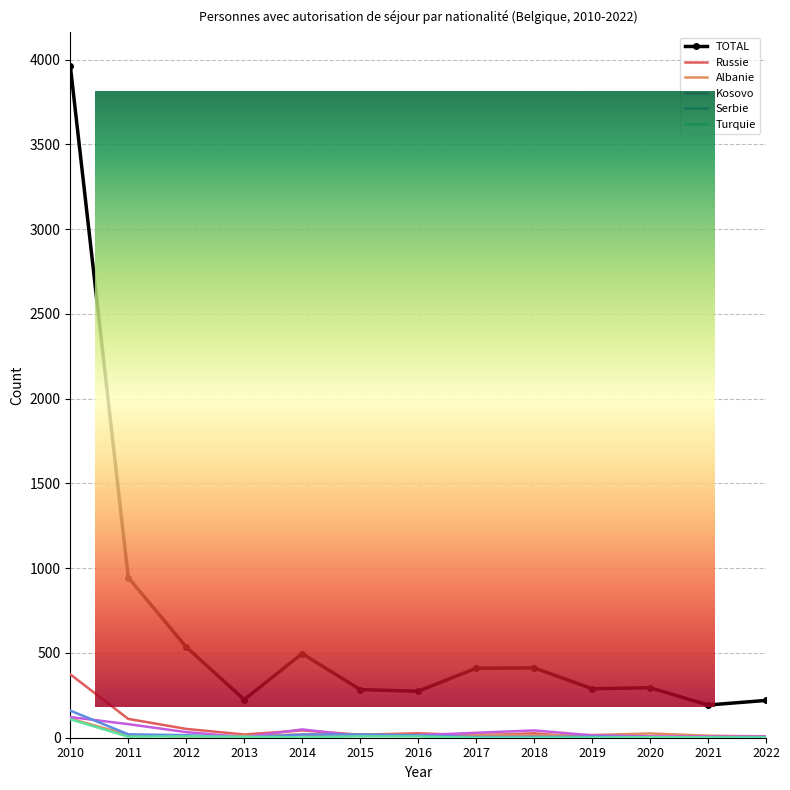

What is the difference between the second highest and minimum values in the Turquie series?

8